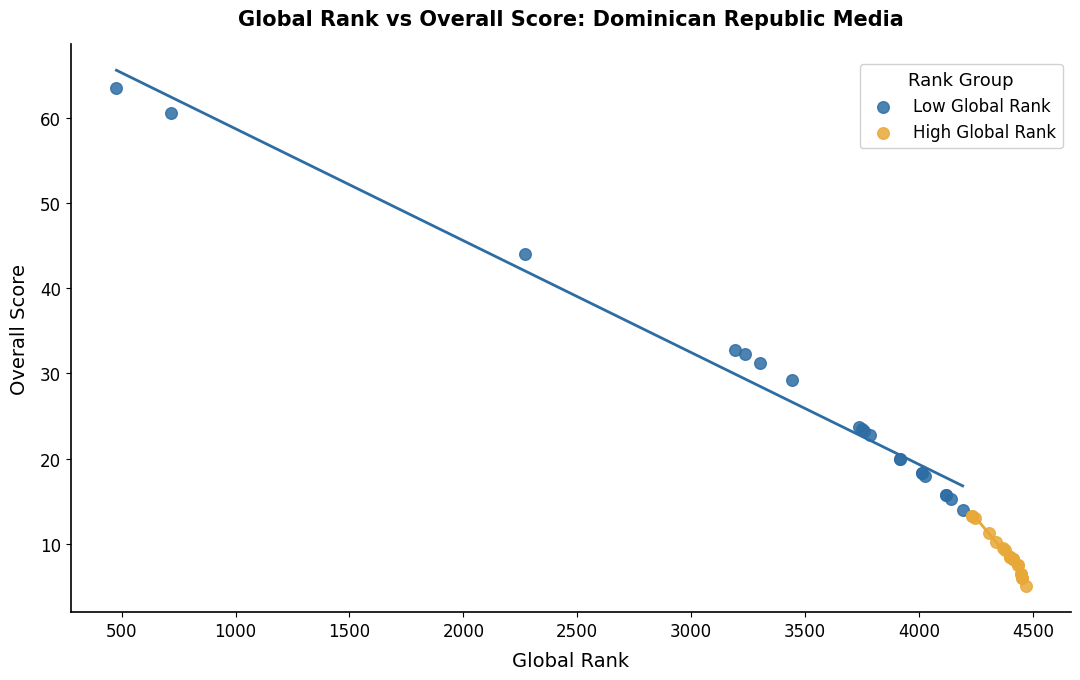

Which series has the largest Y range (max minus min)?

Low Global Rank